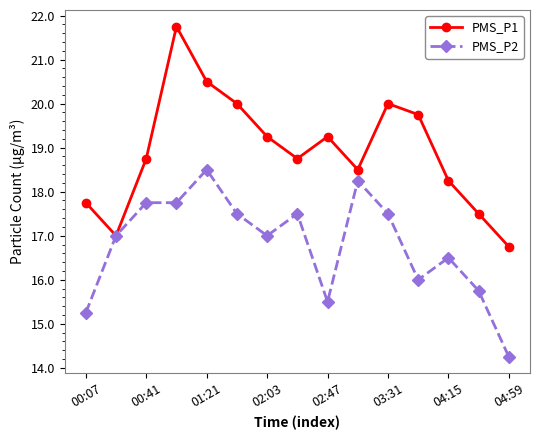

What is the highest value of the PMS_P1 series?

21.8